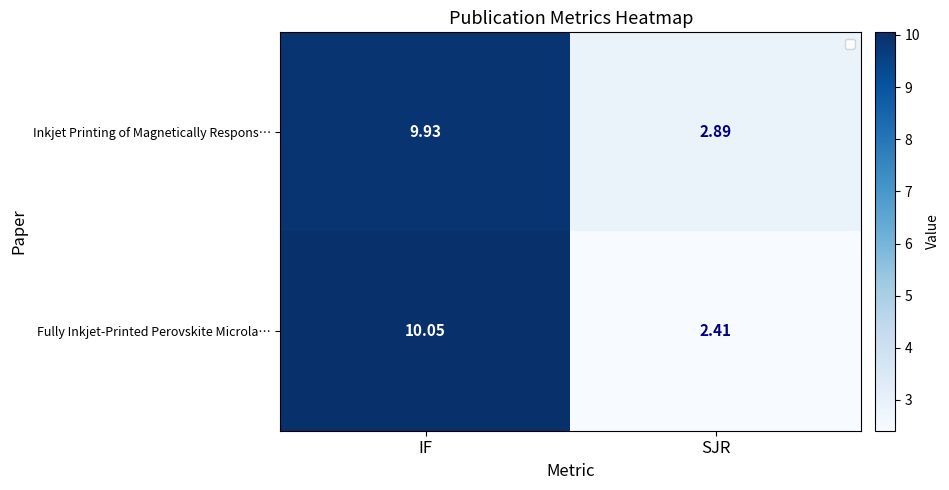

How many categories are shown in the chart?

2